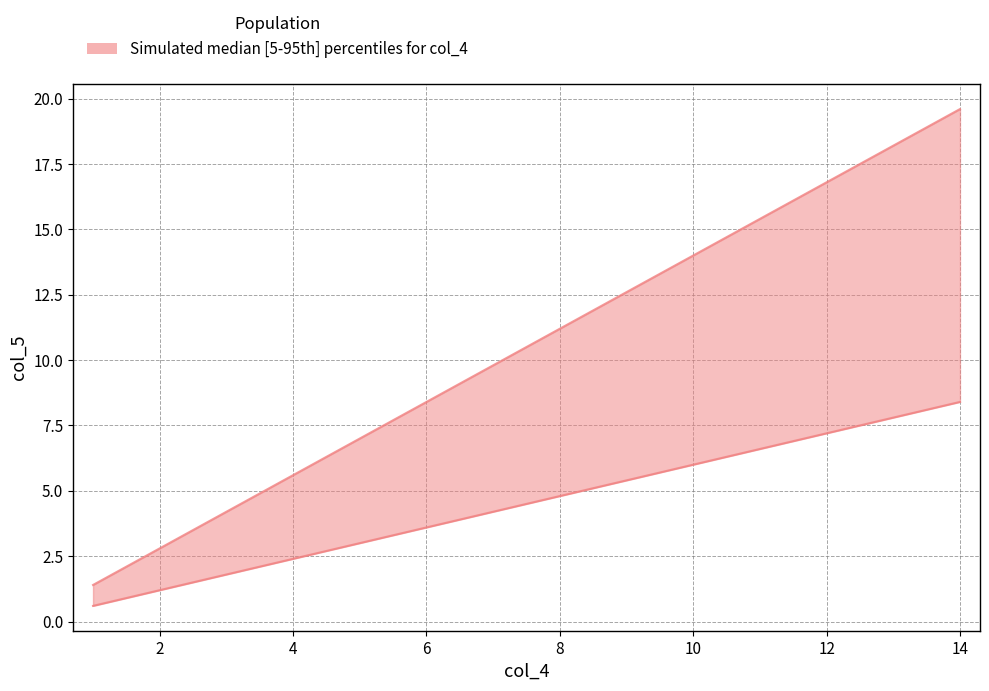

Which label corresponds to the smallest value in the chart?

1